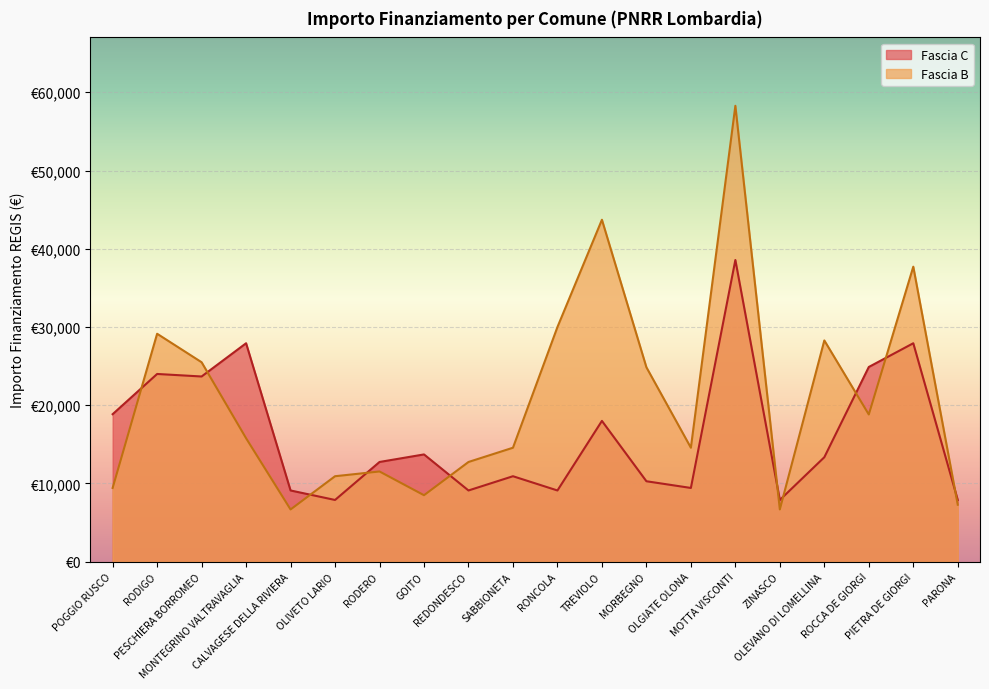

What are all the series names shown in the legend?

Fascia C, Fascia B